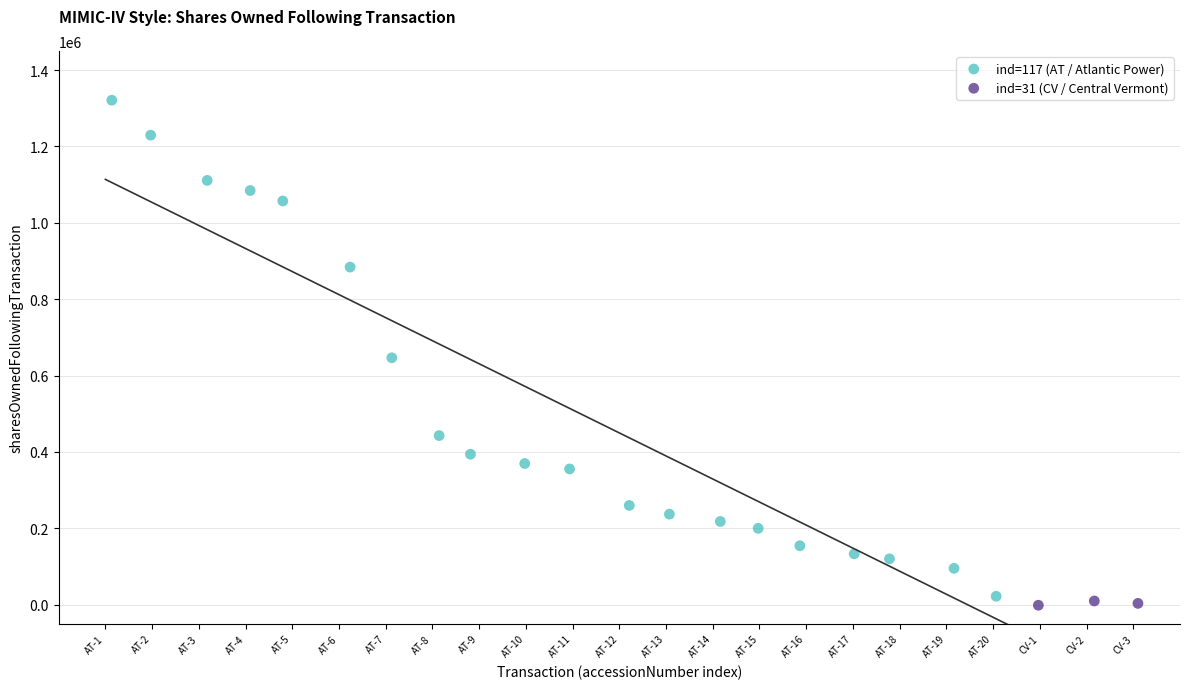

Which series contains the highest Y value?

ind=117 (AT / Atlantic Power)